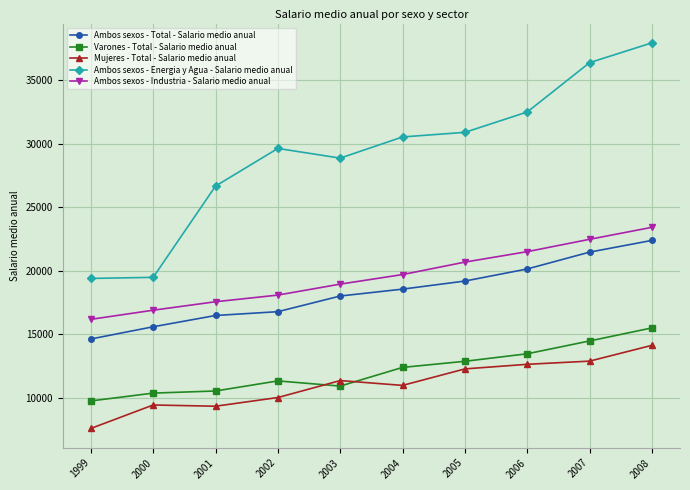

Does the chart have visible grid lines?

Yes